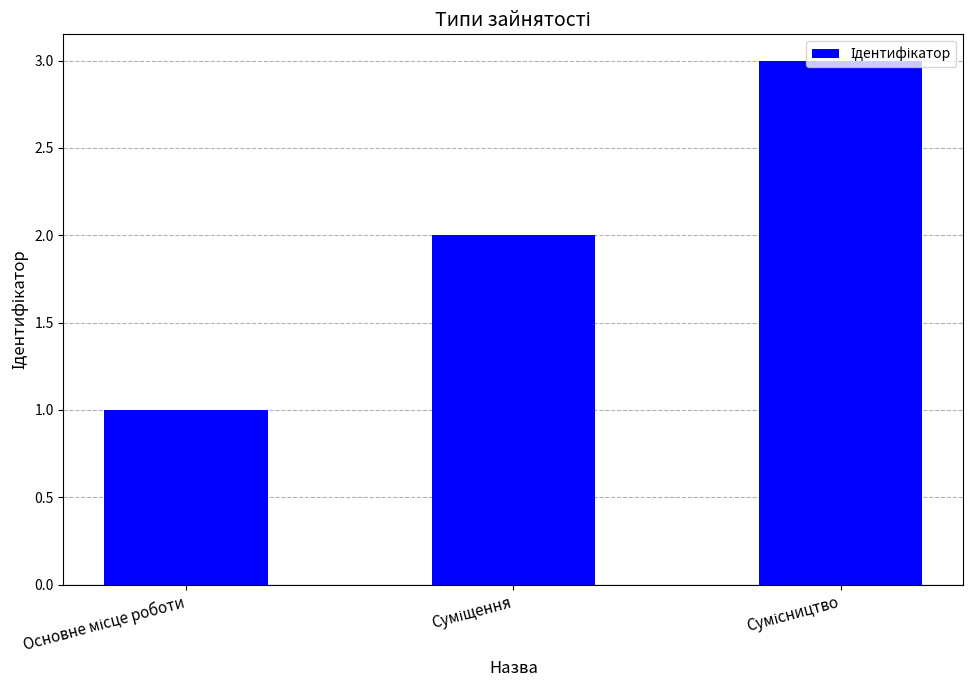

What is the difference between the maximum and minimum values?

2